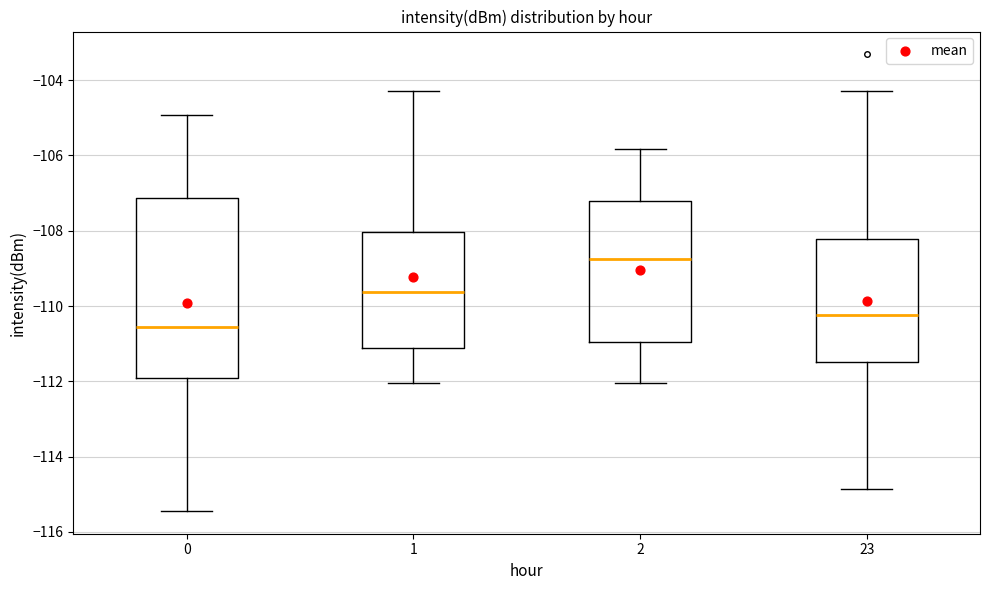

Which box's median line is the lowest?

0